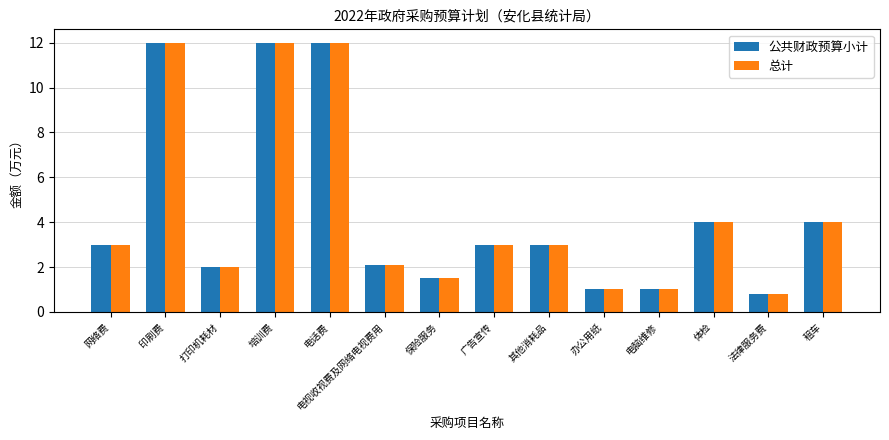

Is it true that 总计 equals 3.0 at 打印机耗材?

False